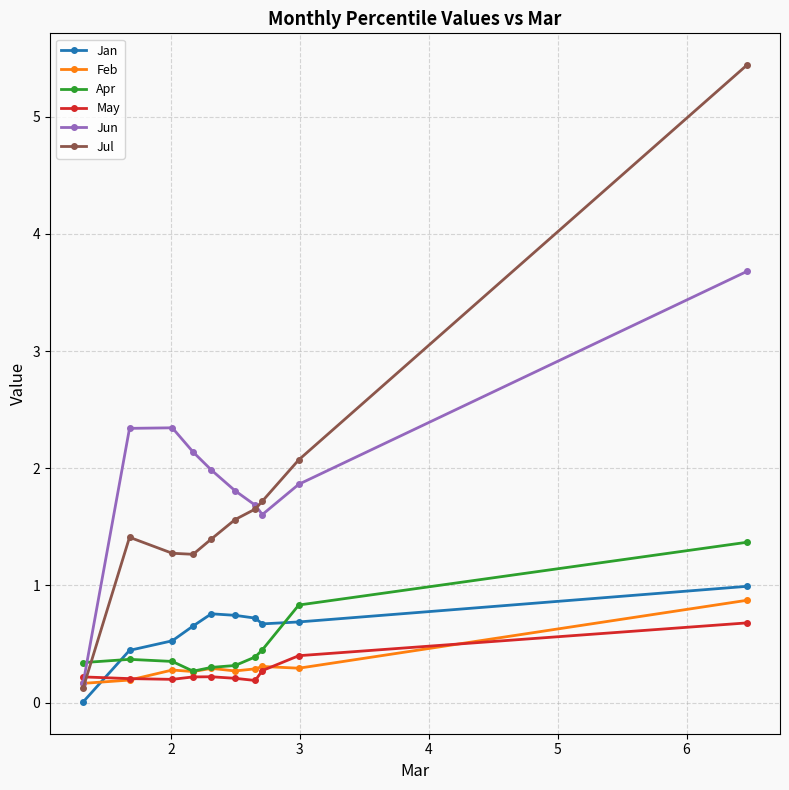

What is the value of the May point at the 7th from the left?

0.2